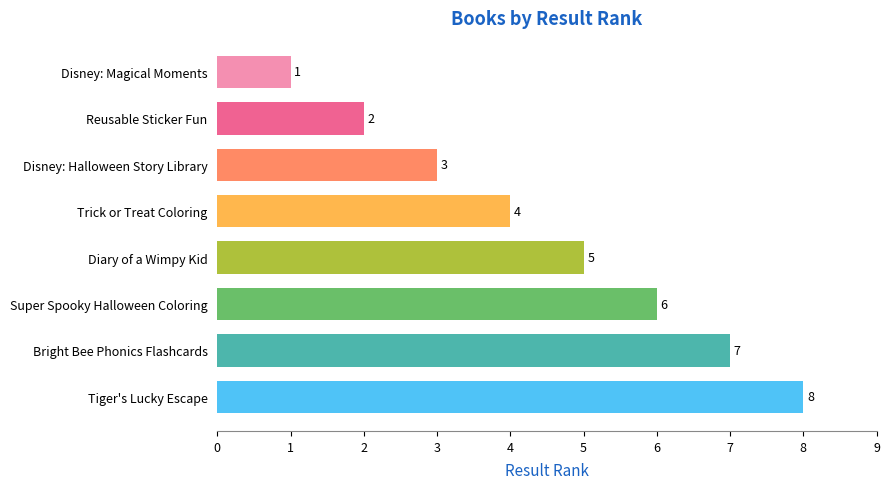

The value at Bright Bee Phonics Flashcards is 11. True or false?

False